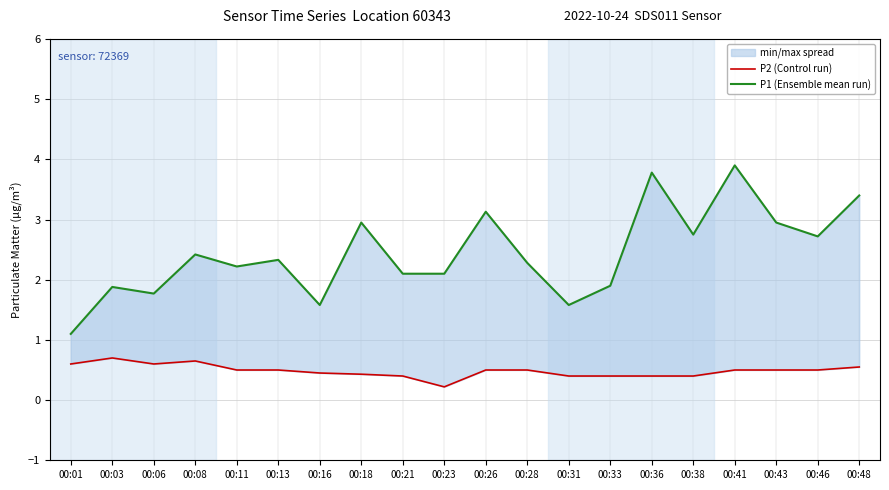

True or false: P2 (Control run) and P1 (Ensemble mean run) intersect in this chart.

False